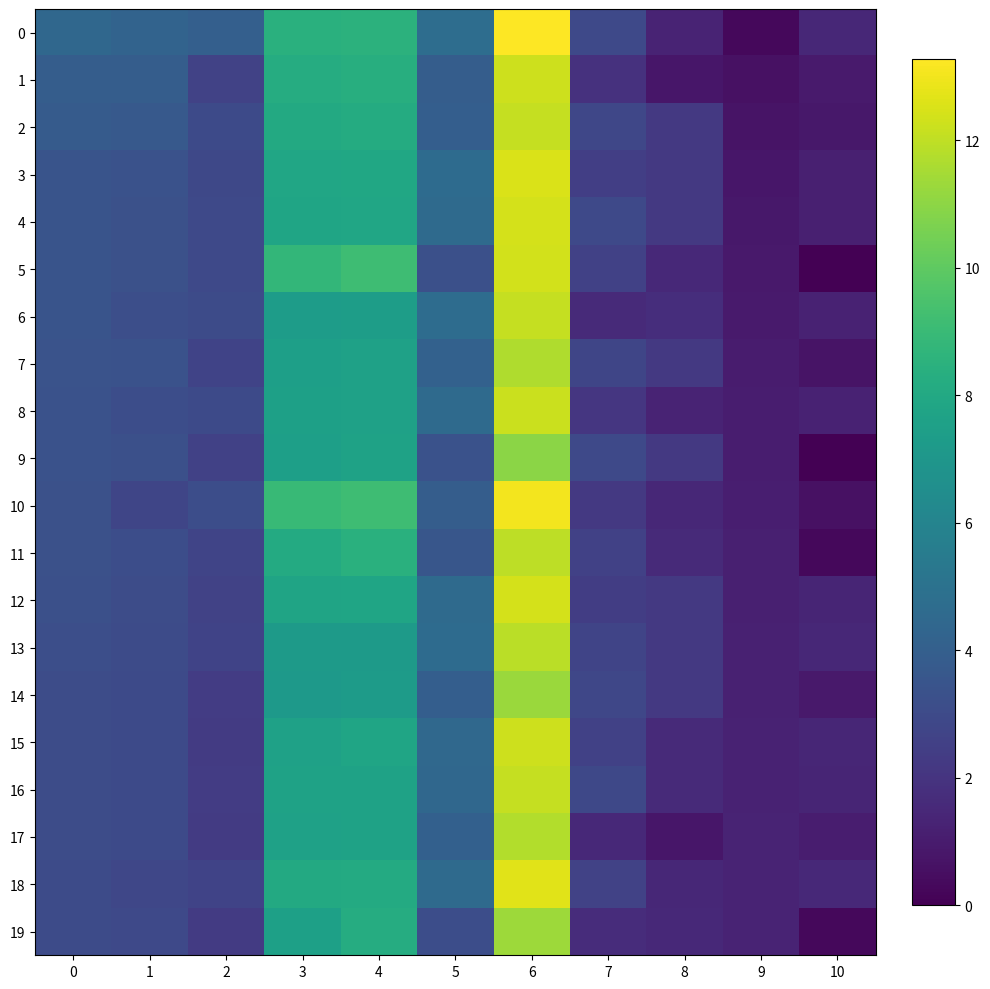

Count the number of categories in the chart.

11